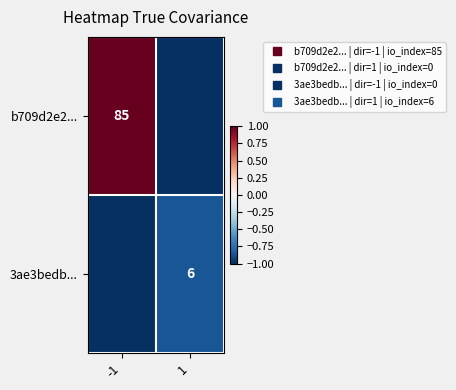

Count the number of data series in this chart.

2